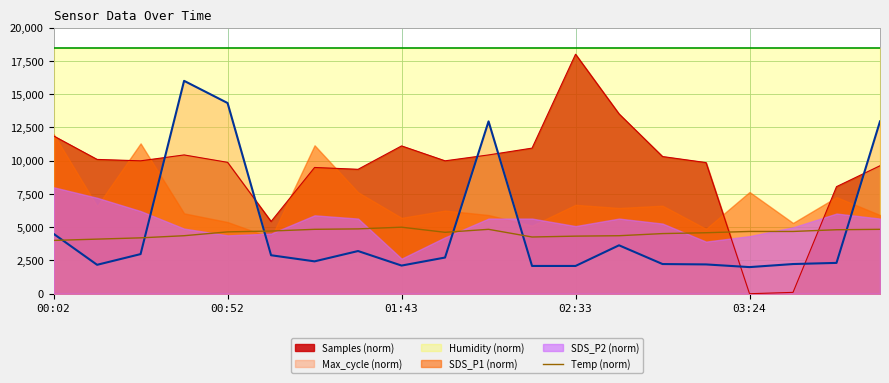

Which series ends up on top after the final intersection of Samples (norm) and Max_cycle (norm)?

Max_cycle (norm)